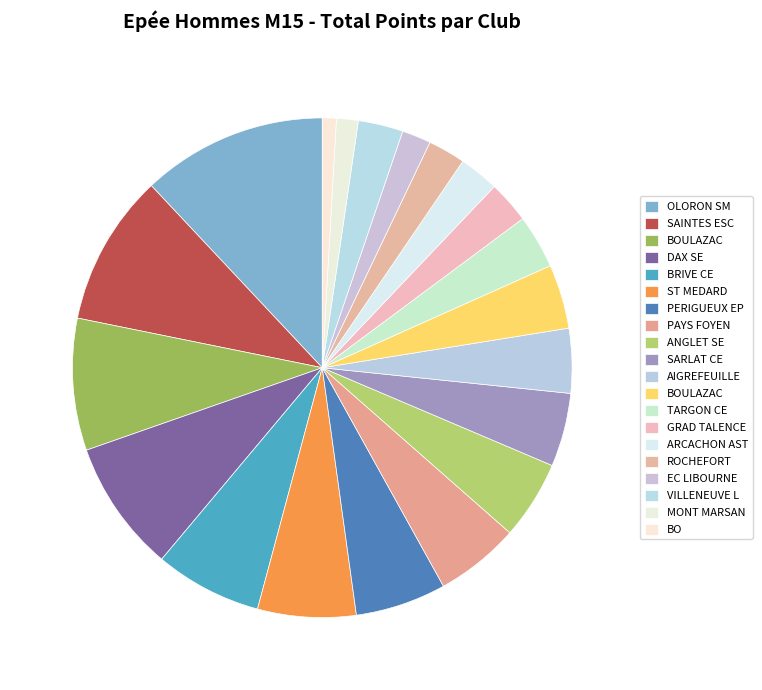

Is there a majority slice in this chart?

No